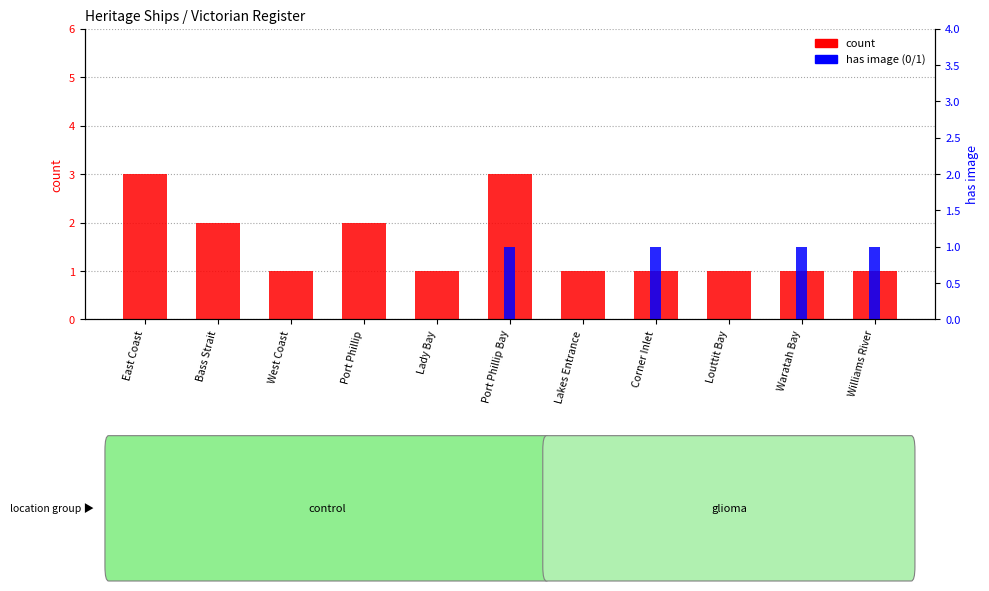

Reading left to right, list all the values displayed in this chart.

count: 3	2	1	2	1	3	1	1	1	1	1
has image: 0	0	0	0	0	1	0	1	0	1	1